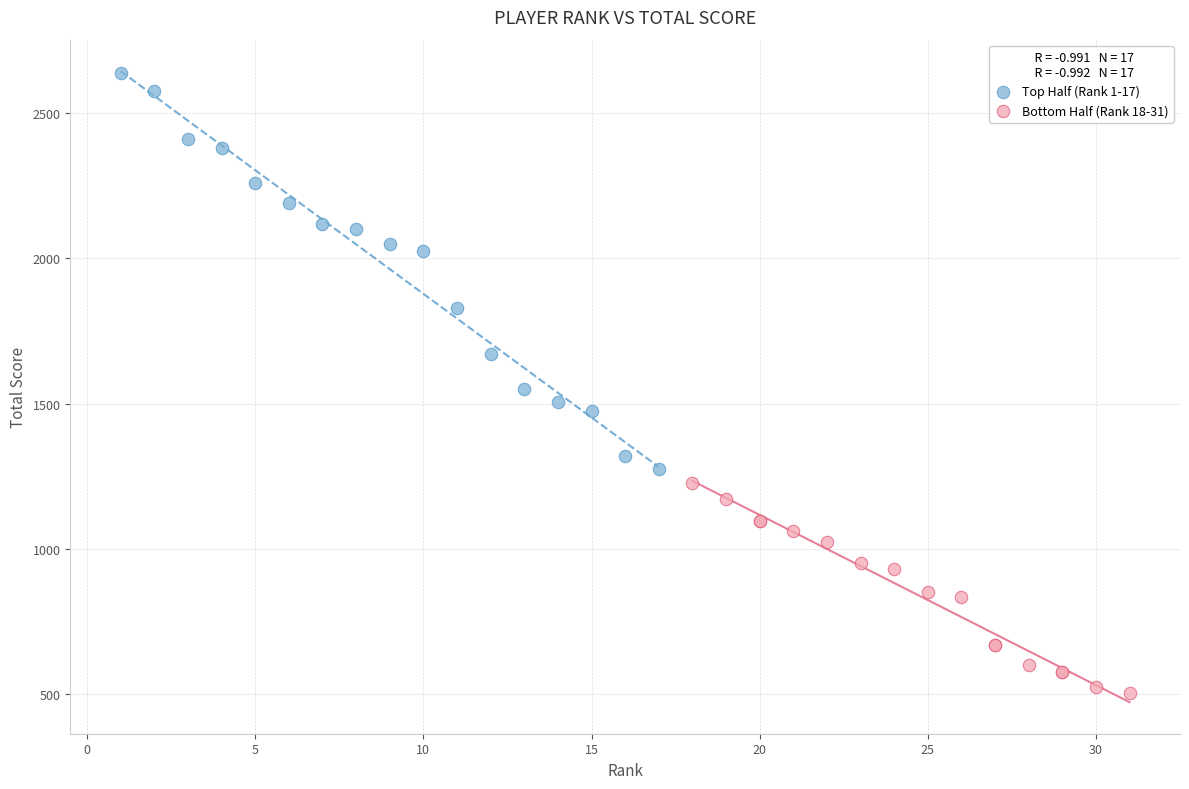

Which series reaches the minimum Y coordinate?

Bottom Half (Rank 18-31)